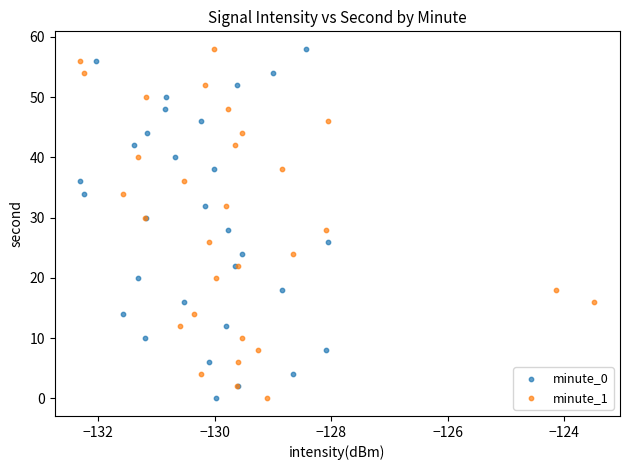

What are all the series names shown in the legend?

minute_0, minute_1